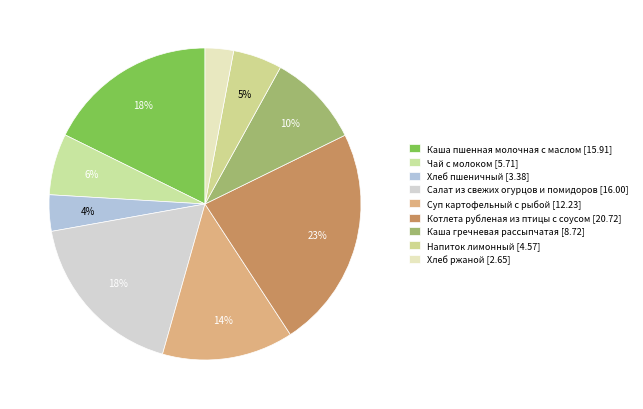

To the nearest percent, what portion does Каша гречневая рассыпчатая represent?

10%